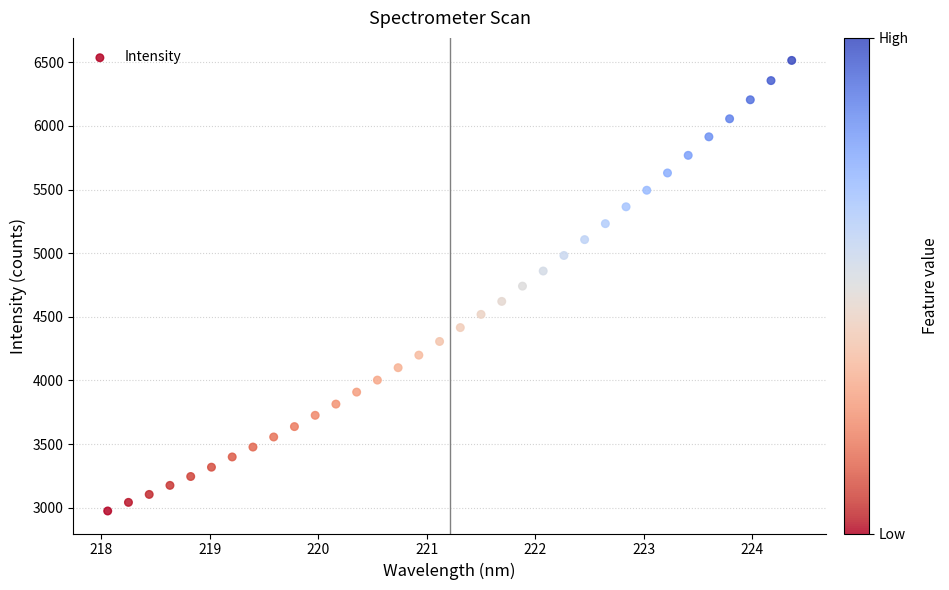

What is the range of X values (max minus min)?

6.3